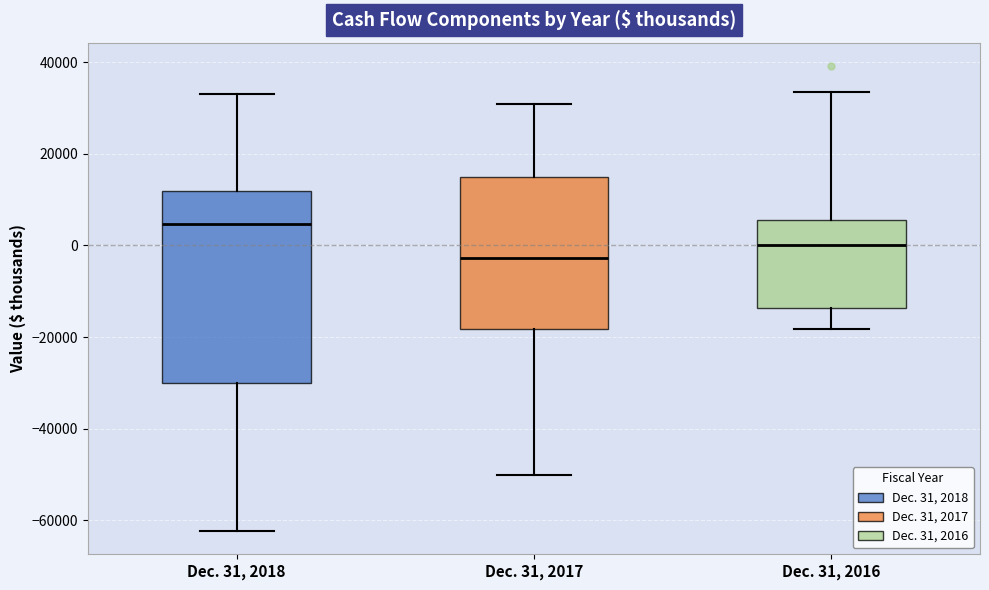

Comparing the boxes themselves (not the whiskers), which one is the tallest?

Dec. 31, 2018